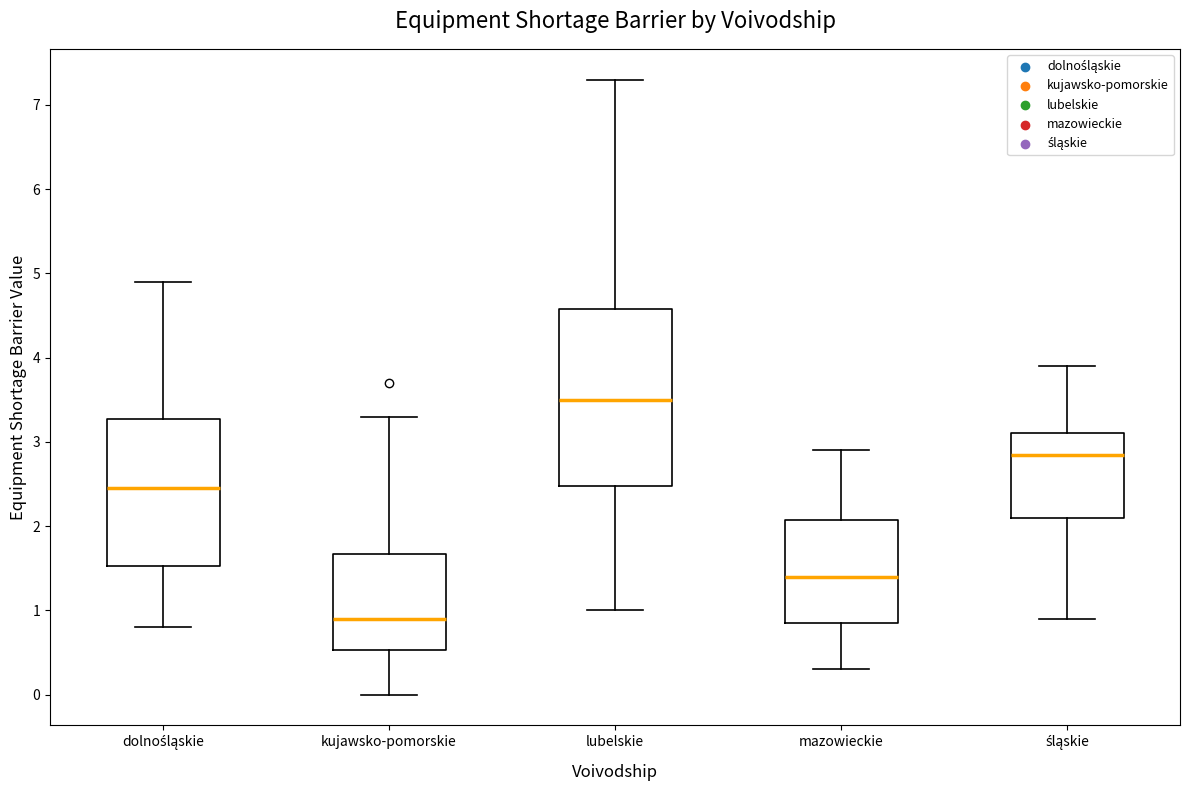

Which box's median line is the highest?

lubelskie